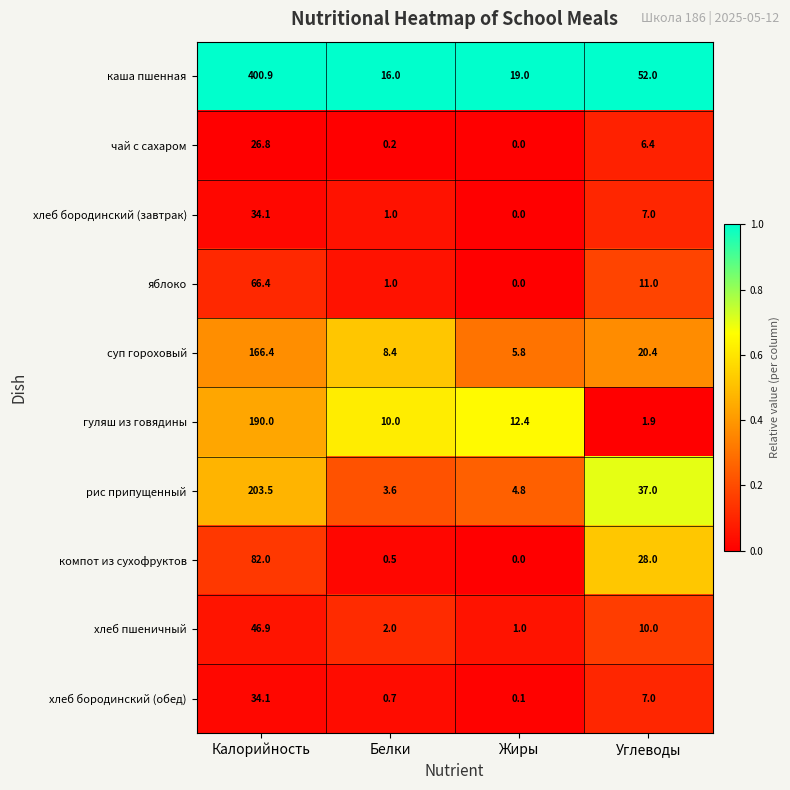

Which series has the largest range (max minus min)?

каша пшенная